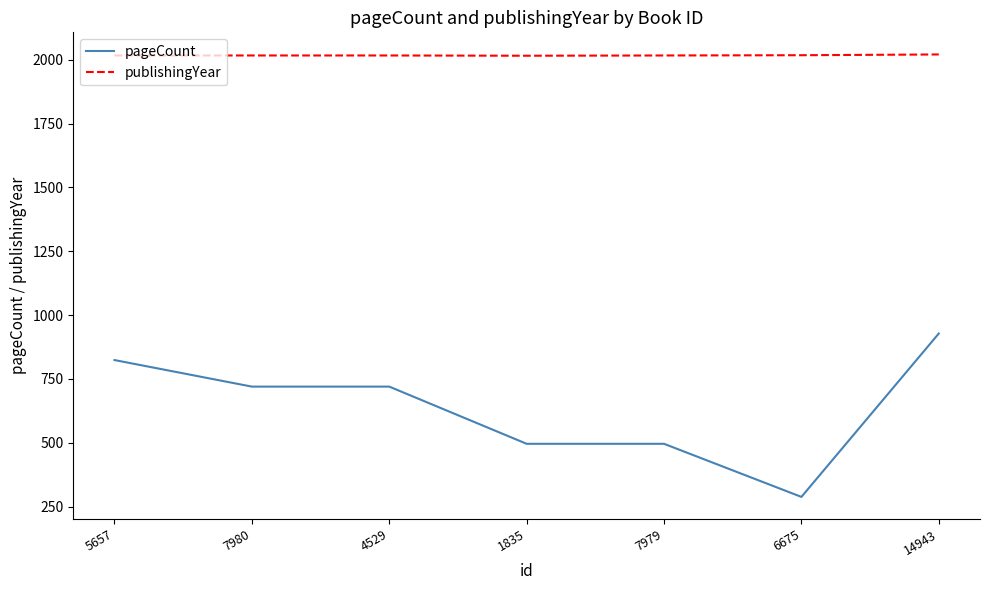

What is the difference between the pageCount values at 4529 and 7979?

224